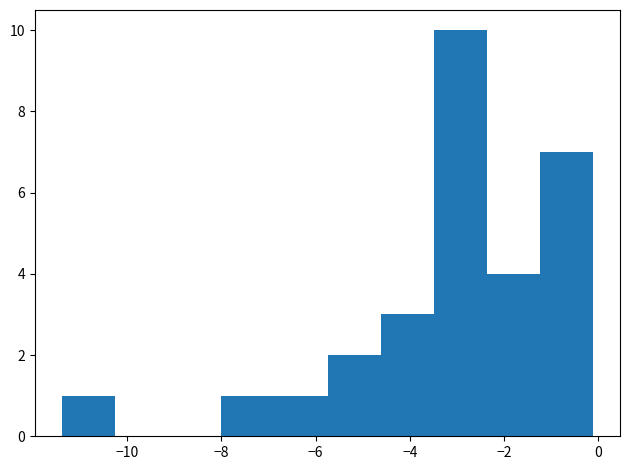

Reading left to right, transcribe this chart: for each bar, give the range it covers on the x-axis and its height. Neither the bar edges nor the heights are printed on the chart, so give them approximately, as read against the axes.

-11.4 to -10.2: 1
-10.2 to -9.2: 0
-9.2 to -8.0: 0
-8.0 to -6.8: 1
-6.8 to -5.8: 1
-5.8 to -4.6: 2
-4.6 to -3.4: 3
-3.4 to -2.4: 10
-2.4 to -1.2: 4
-1.2 to 0.0: 7